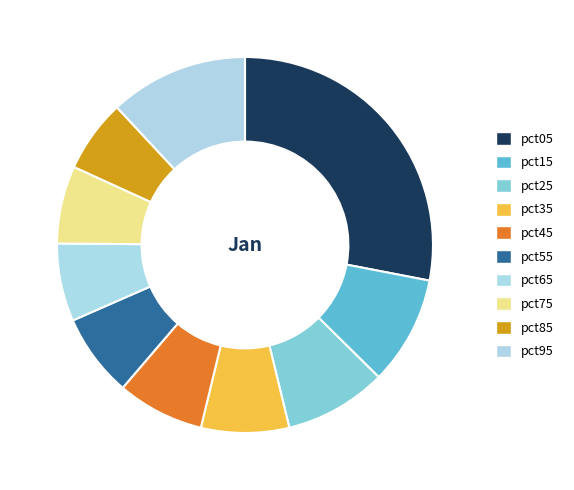

How much of the chart is everything except pct55?

92.8%